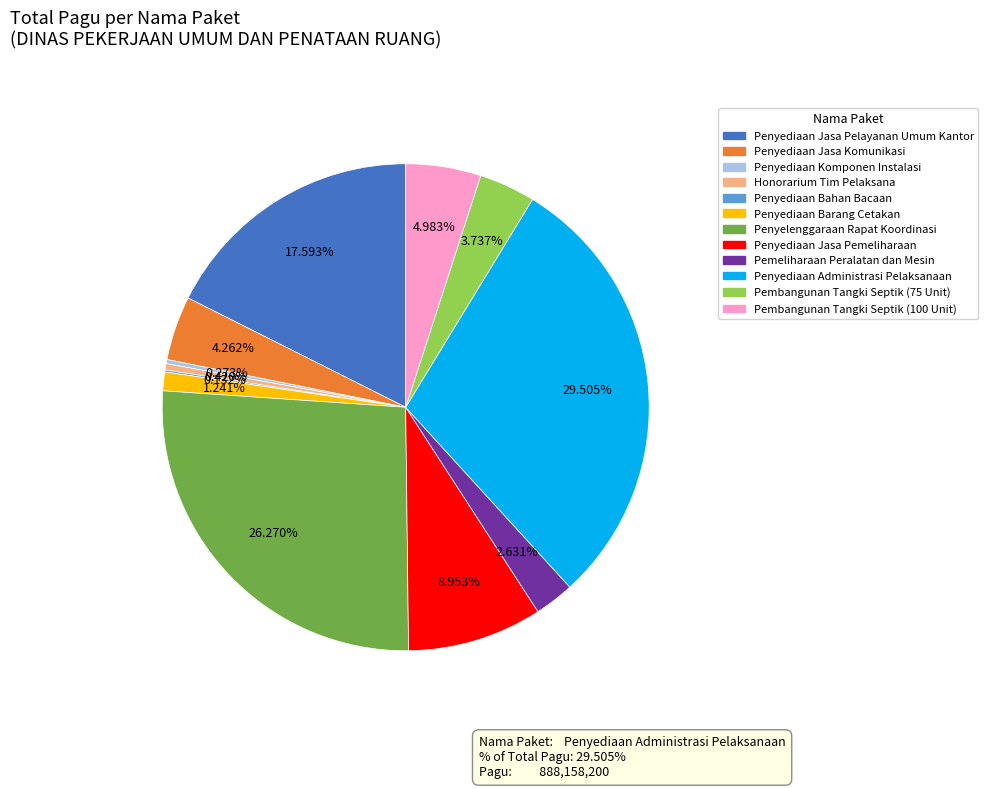

Is there any slice that represents more than half of the pie?

No